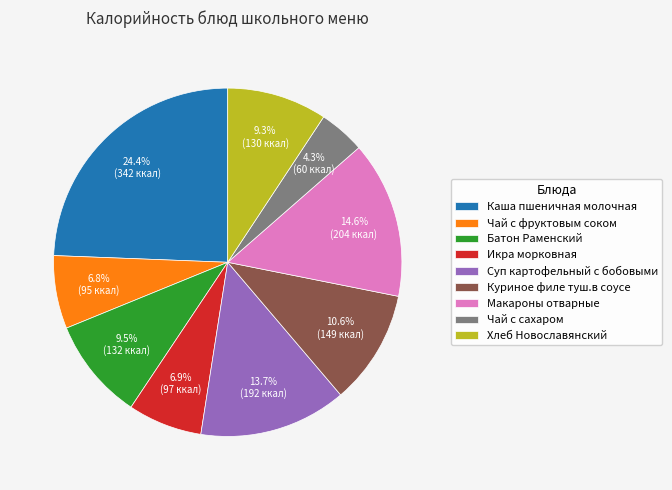

To the nearest percent, what is the difference between the Хлеб Новославянский and Каша пшеничная молочная slice percentages?

15%